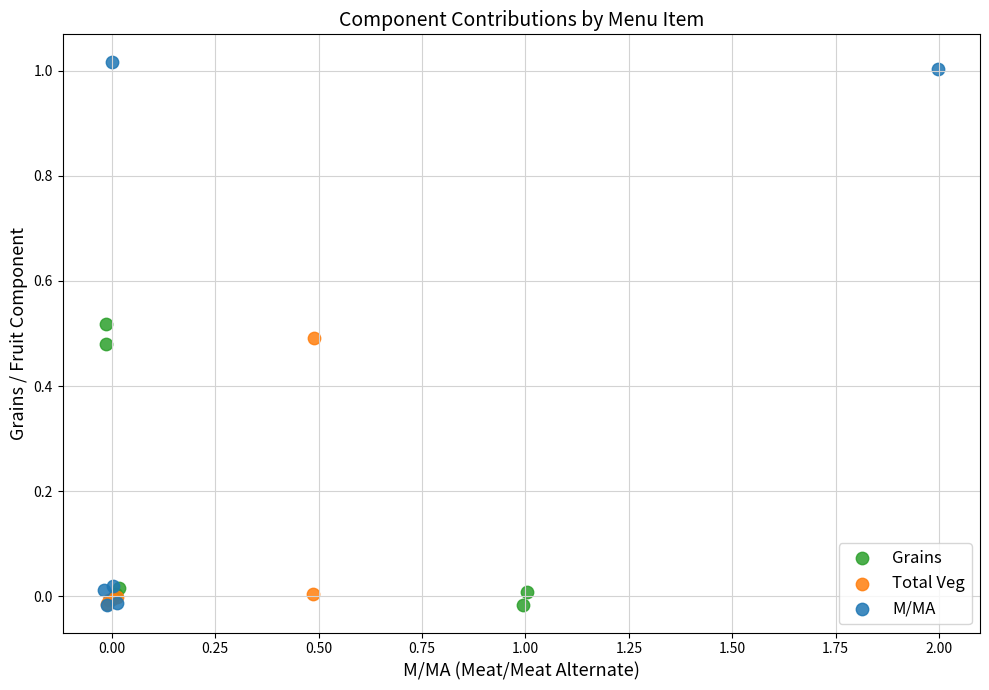

Which series has the widest spread of Y values?

M/MA